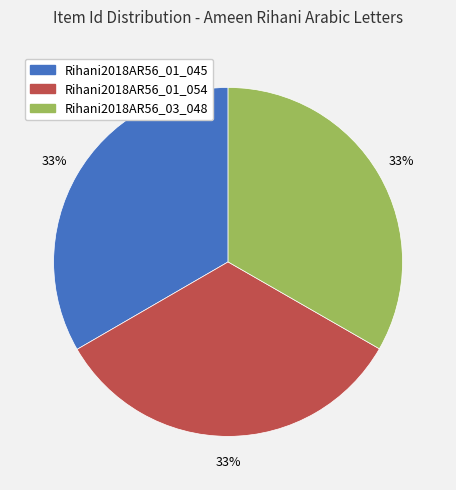

To the nearest percent, what is the average slice percentage?

33%